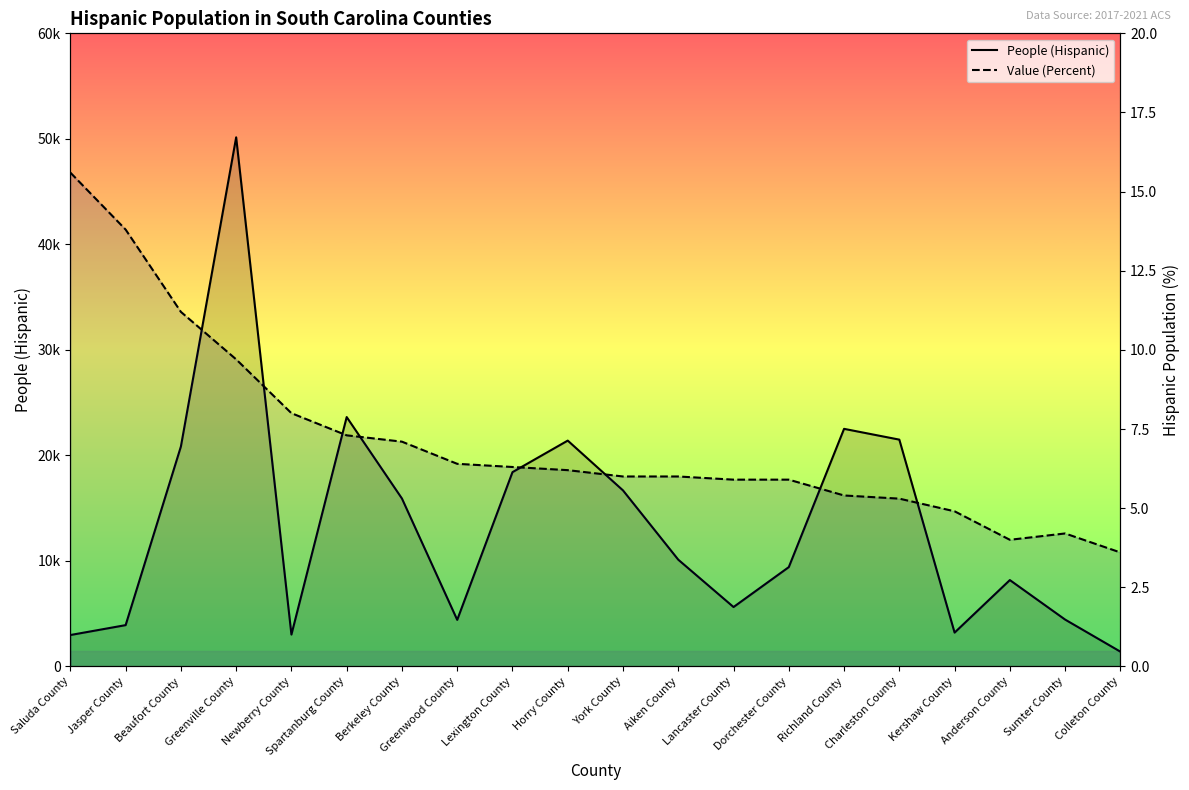

What are all the series names shown in the legend?

People (Hispanic), Value (Percent)